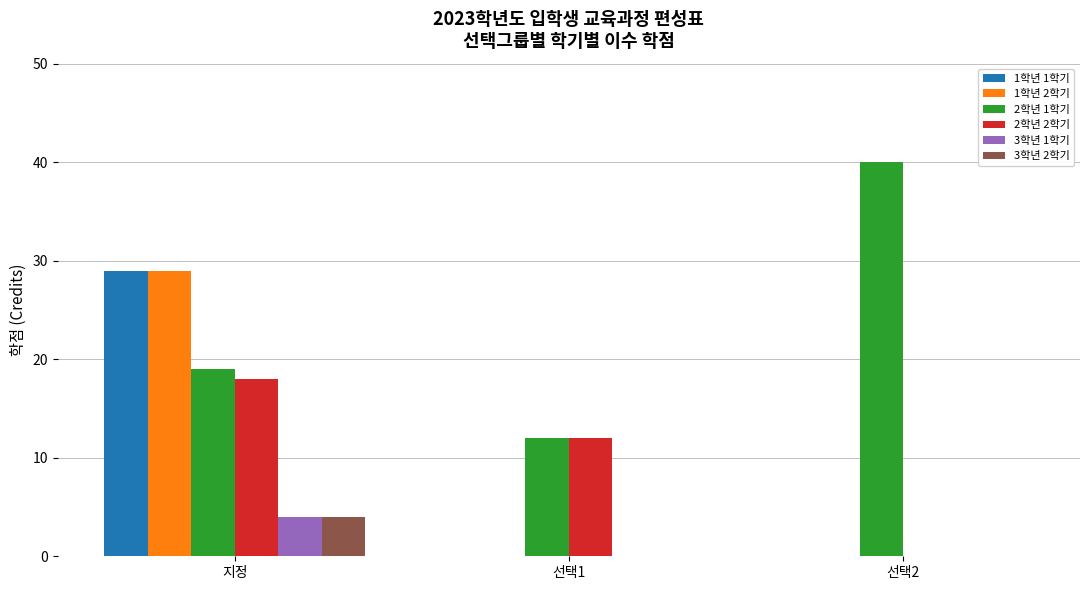

At which category is the sum across all series the highest?

지정